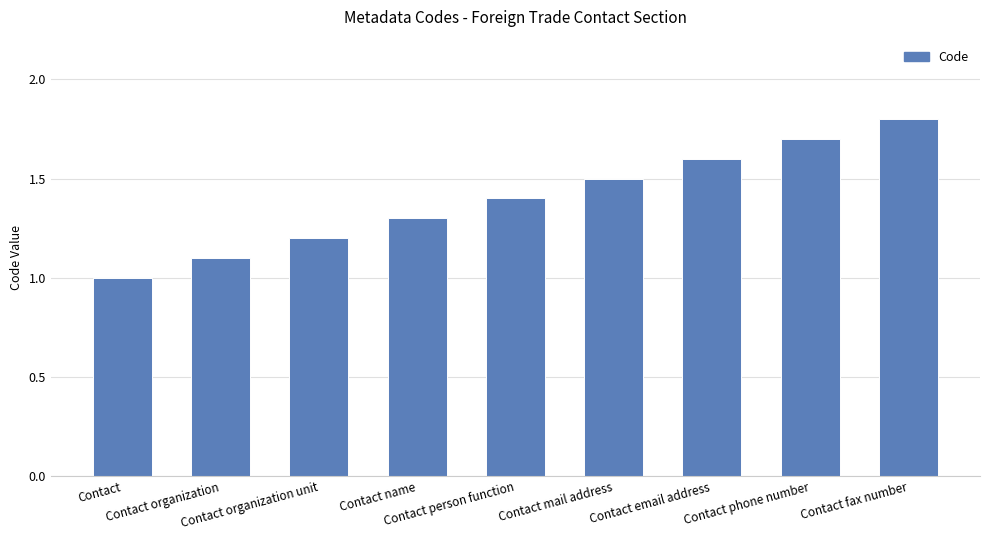

What is the sum of the values at Contact mail address and Contact email address?

3.1